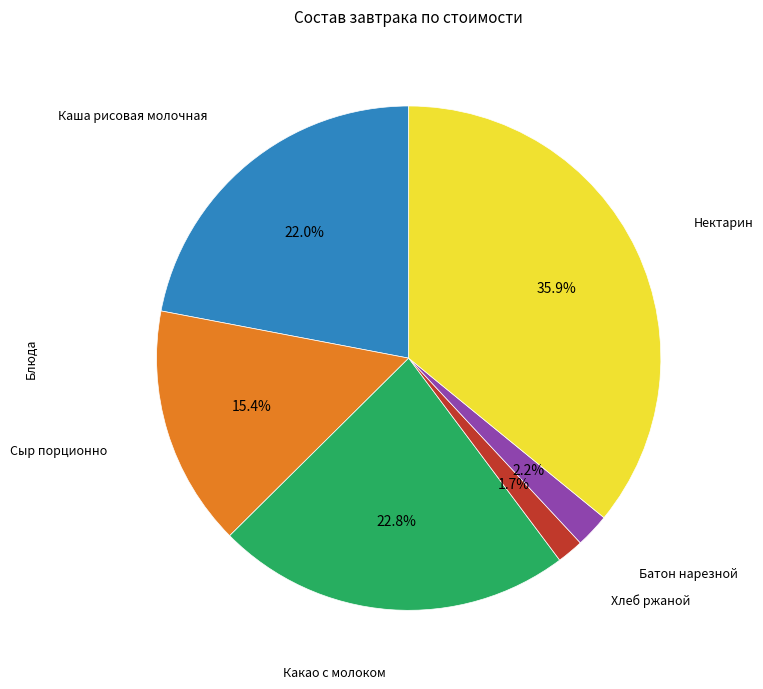

Is there any slice that represents more than half of the pie?

No